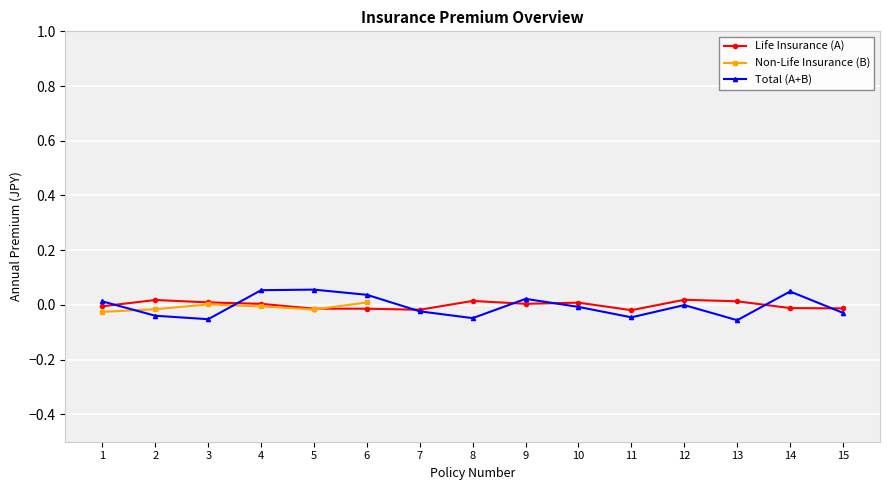

Rank the categories by Total (A+B) value from lowest to highest.

13, 3, 8, 11, 2, 15, 7, 10, 12, 1, 9, 6, 14, 4, 5